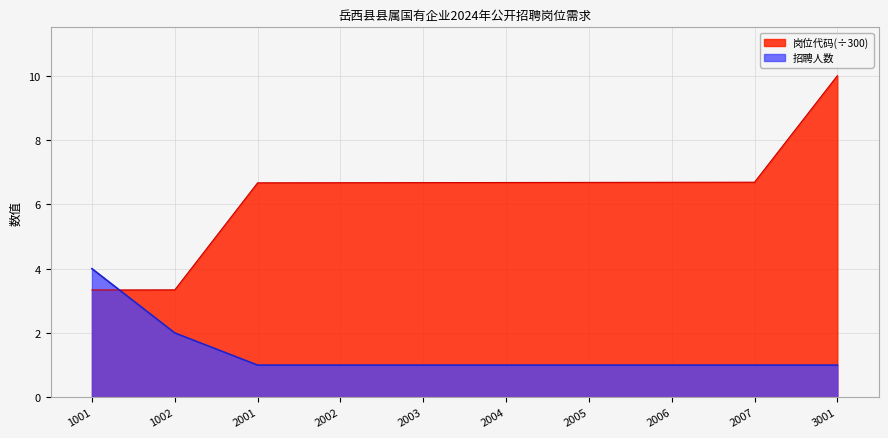

At which label is 岗位代码(数值) closest to 6?

2001